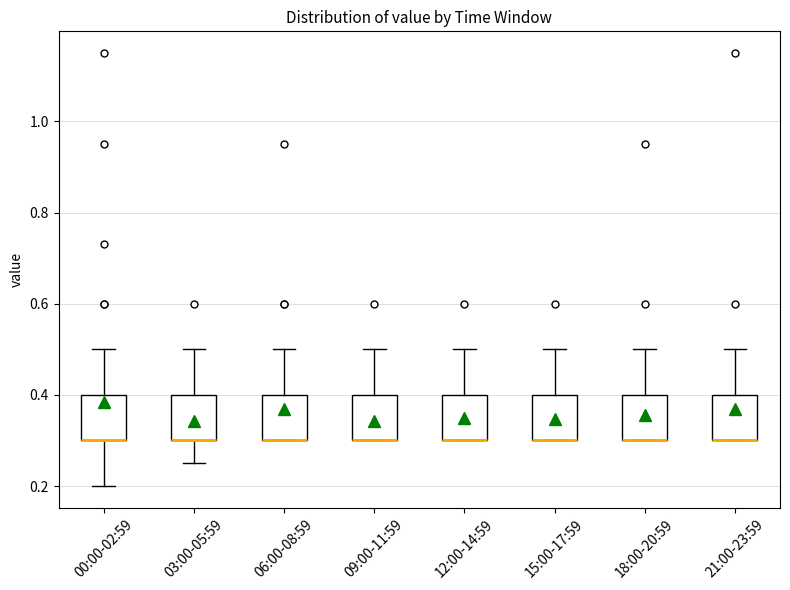

Where is the upper edge of the box for 03:00-05:59 on the y-axis? The values are not printed on the chart, so give them approximately, as read against the axis.

0.40